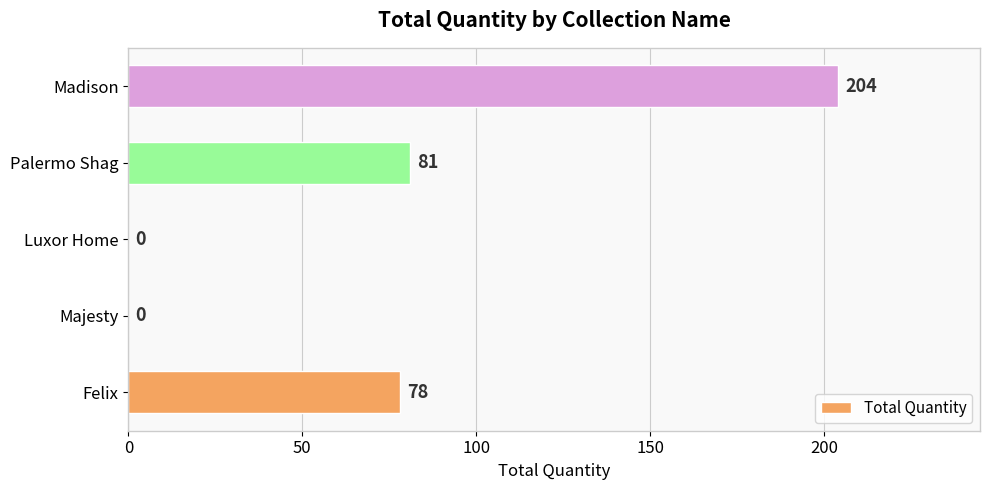

What is the sum of the values at Madison and Palermo Shag?

285